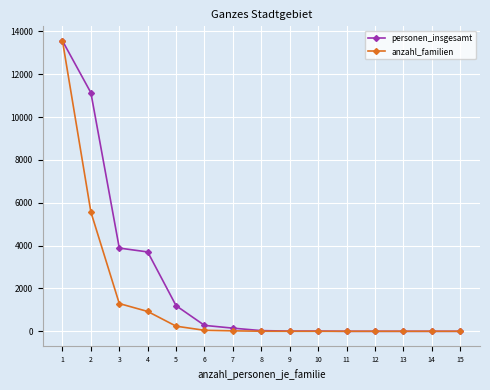

Which series has the largest total across all categories?

personen_insgesamt